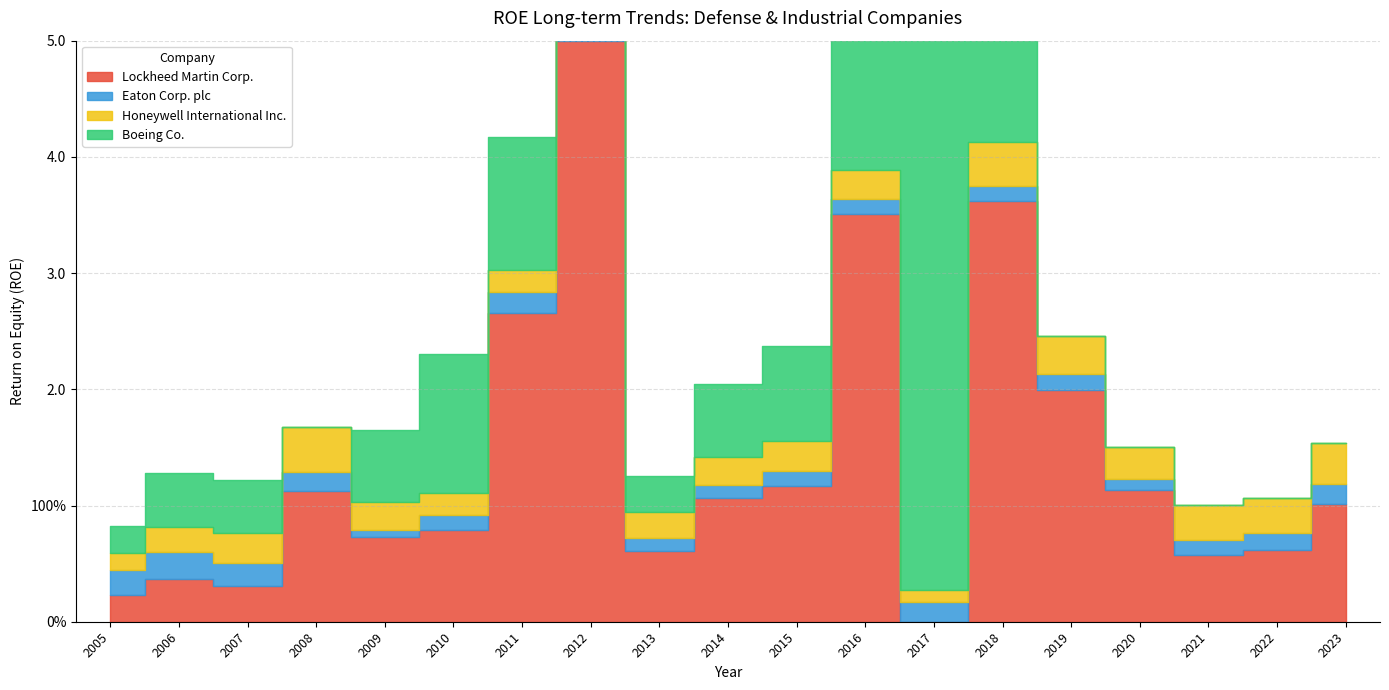

Reading left to right, transcribe all the data shown in this chart.

Lockheed Martin Corp.: 0.2	0.4	0.3	1.1	0.7	0.8	2.7	70.4	0.6	1.1	1.2	3.5	0.0	3.6	2.0	1.1	0.6	0.6	1.0
Eaton Corp. plc: 0.2	0.2	0.2	0.2	0.1	0.1	0.2	0.1	0.1	0.1	0.1	0.1	0.2	0.1	0.1	0.1	0.1	0.1	0.2
Honeywell International Inc.: 0.1	0.2	0.3	0.4	0.2	0.2	0.2	0.2	0.2	0.2	0.3	0.2	0.1	0.4	0.3	0.3	0.3	0.3	0.4
Boeing Co.: 0.2	0.5	0.5	0.0	0.6	1.2	1.1	0.7	0.3	0.6	0.8	6.0	23.1	30.9	0.0	0.0	0.0	0.0	0.0